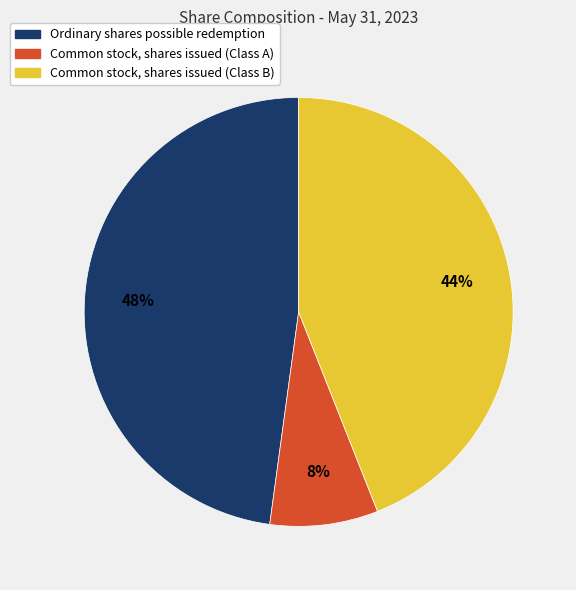

Count the number of slices in the pie.

3